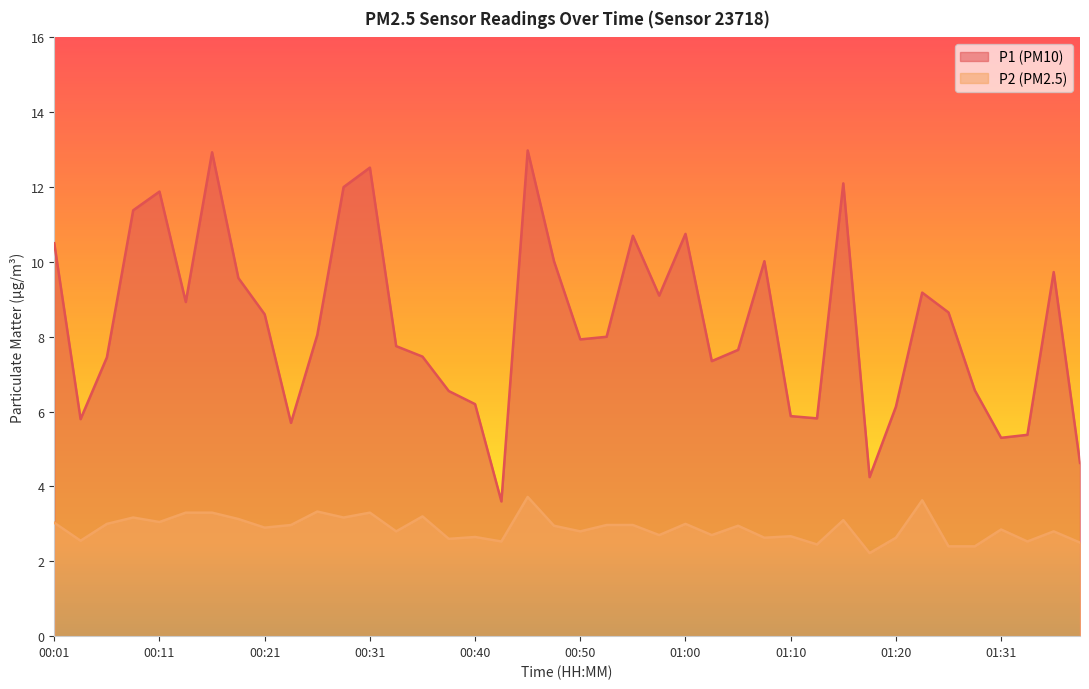

True or false: P1 and P2 cross at least once.

False